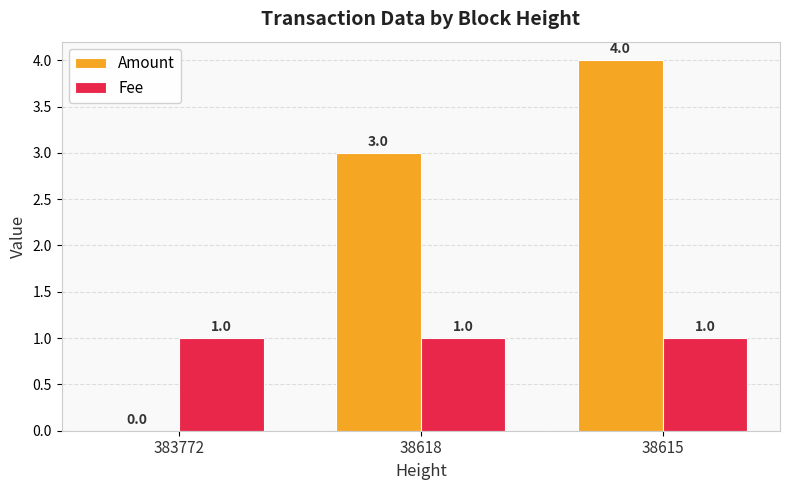

Is it true that Fee equals 1 at 38615?

True